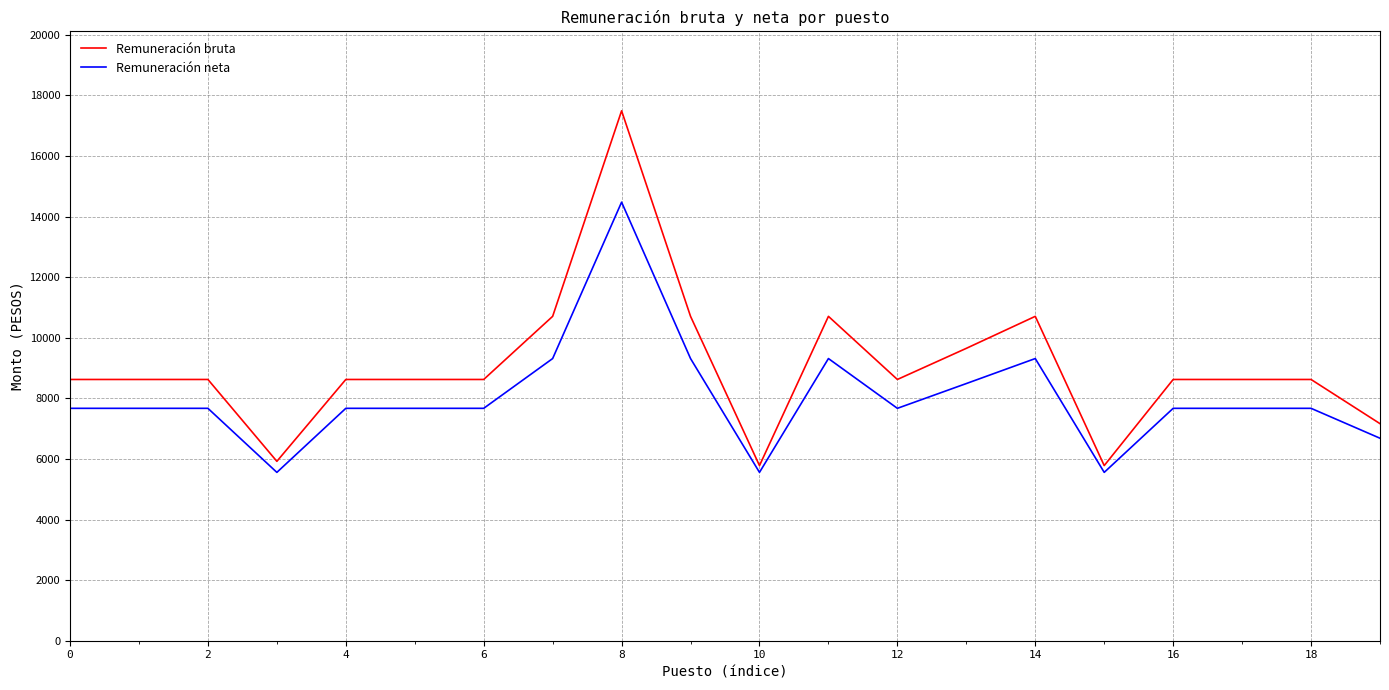

List the series in order of their overall mean, lowest first.

Remuneración neta, Remuneración bruta